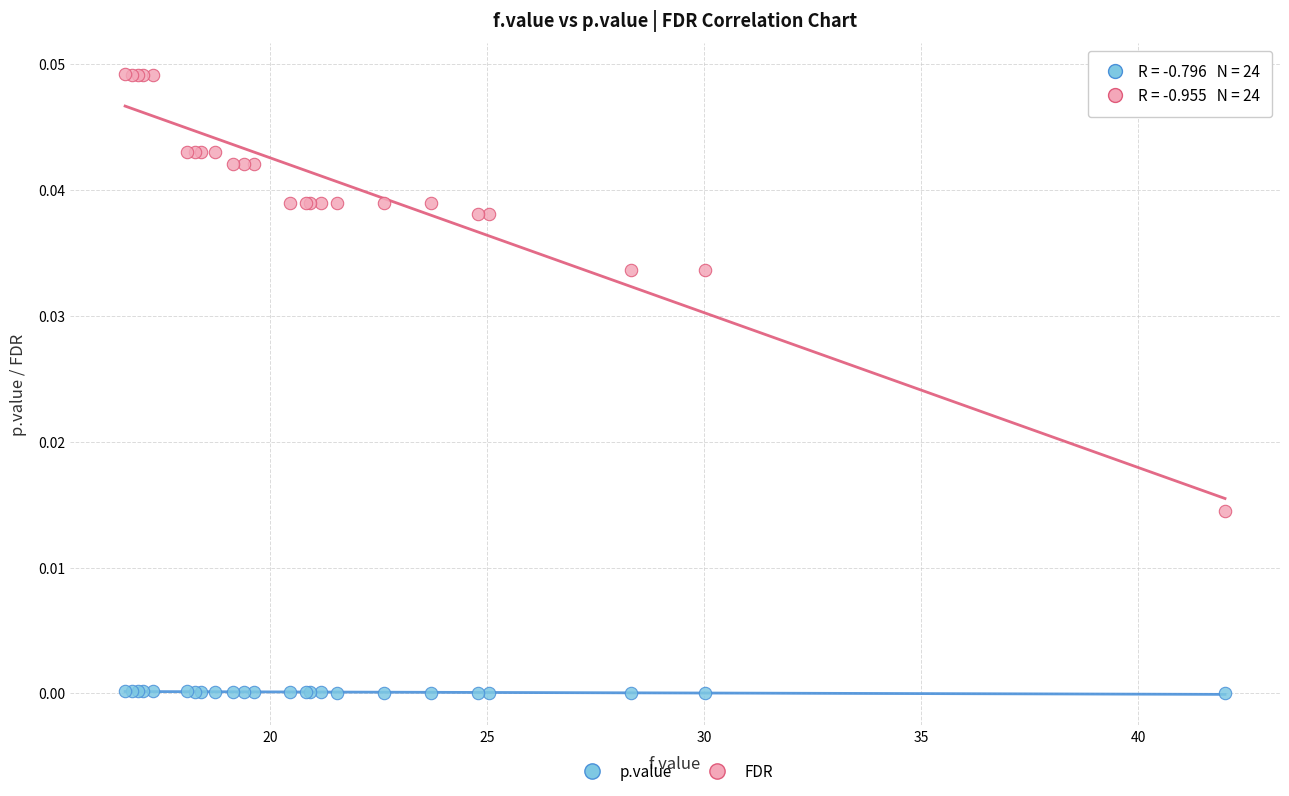

Which series reaches the minimum Y coordinate?

p.value